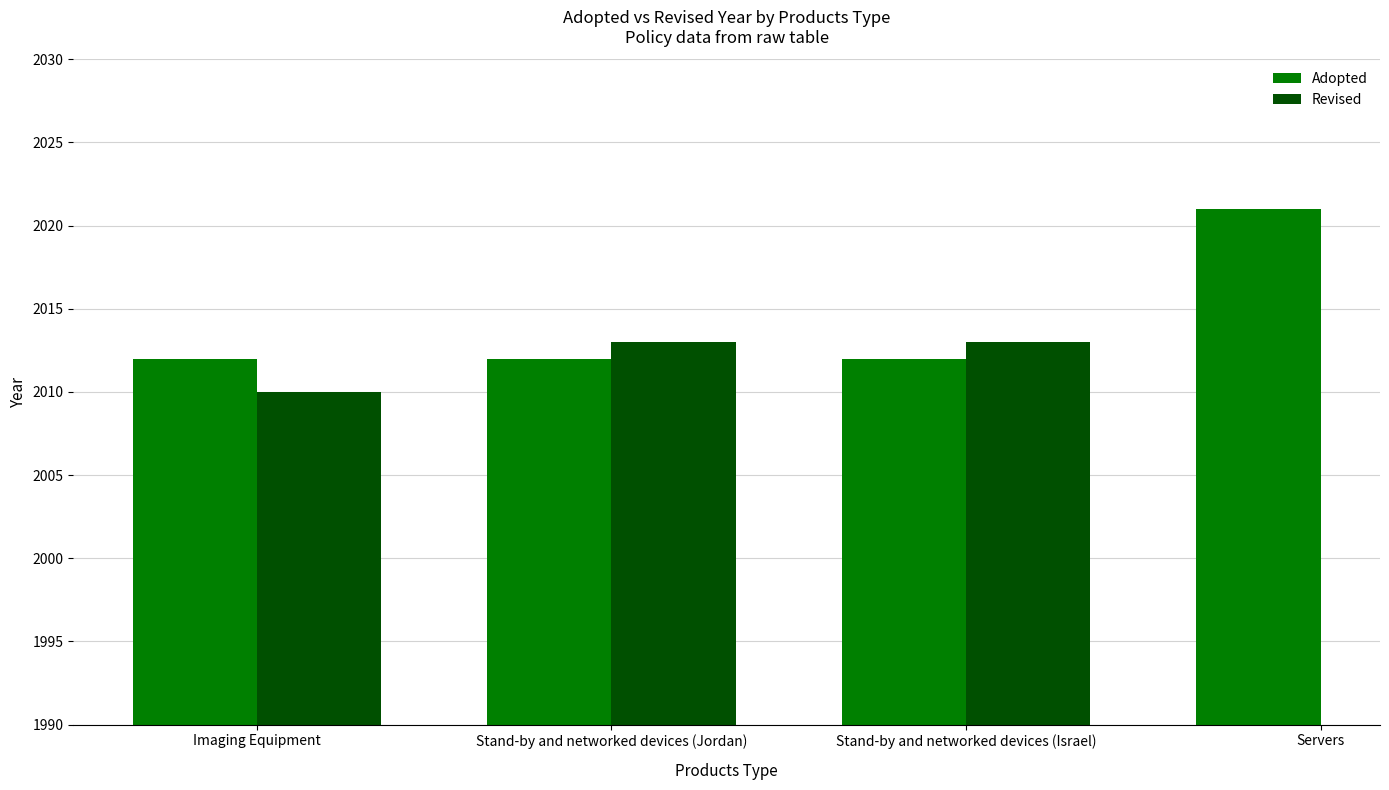

What are all the series names shown in the legend?

Adopted, Revised